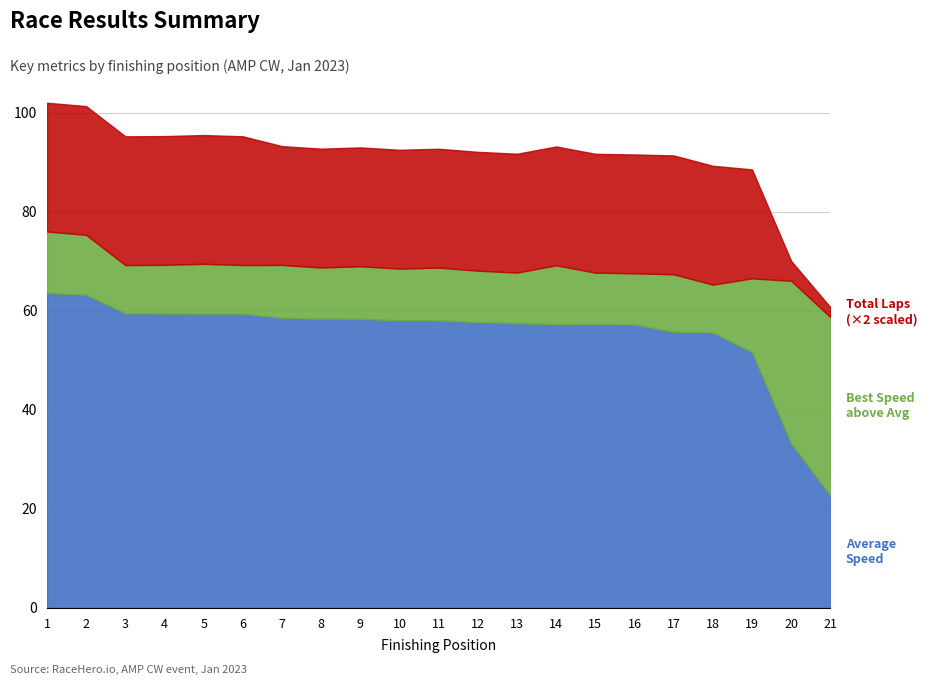

Does the chart have visible grid lines?

Yes